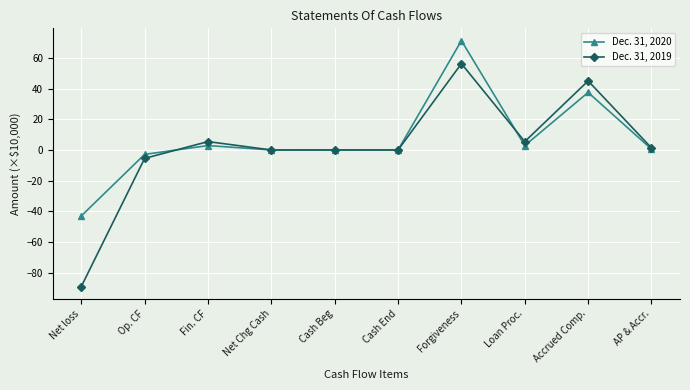

How many lines are shown in the chart?

2